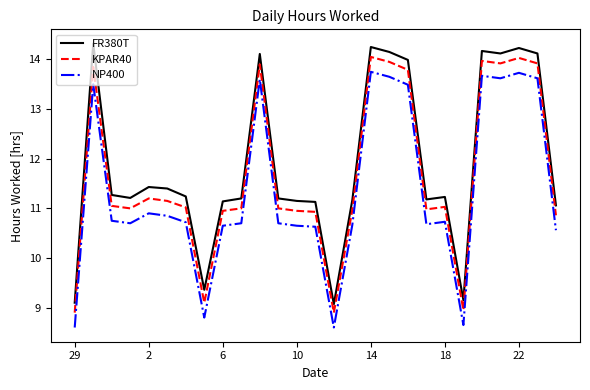

What is the greatest value displayed?

14.3